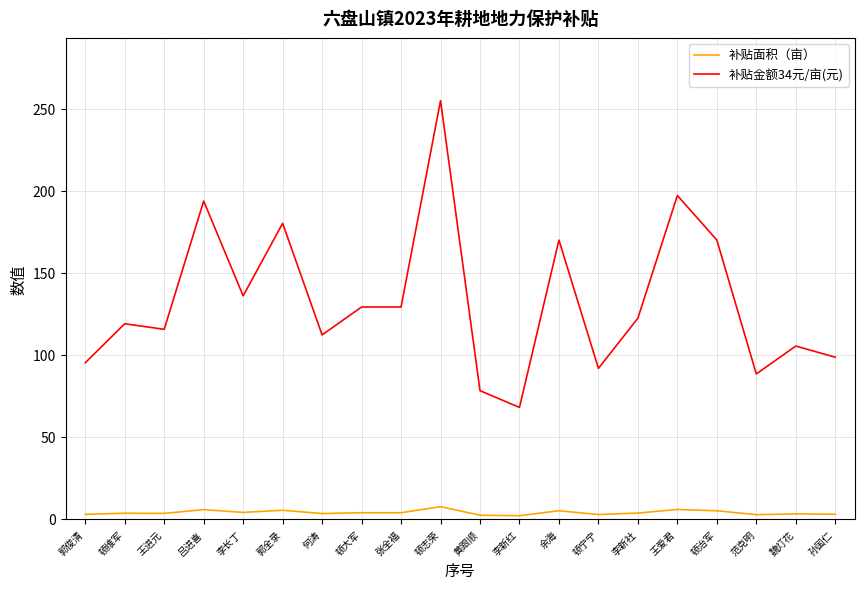

What position from the right is 李长丁?

16